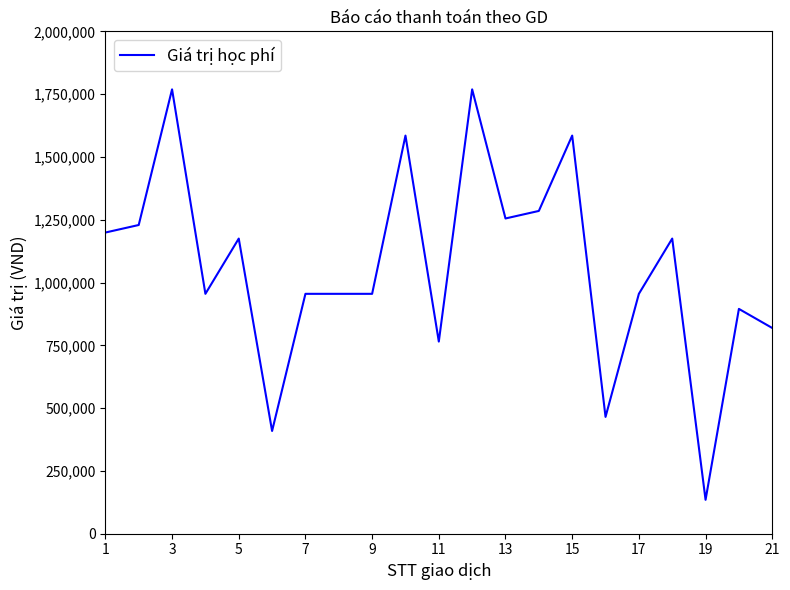

What is the difference between the maximum and minimum values?

1634000